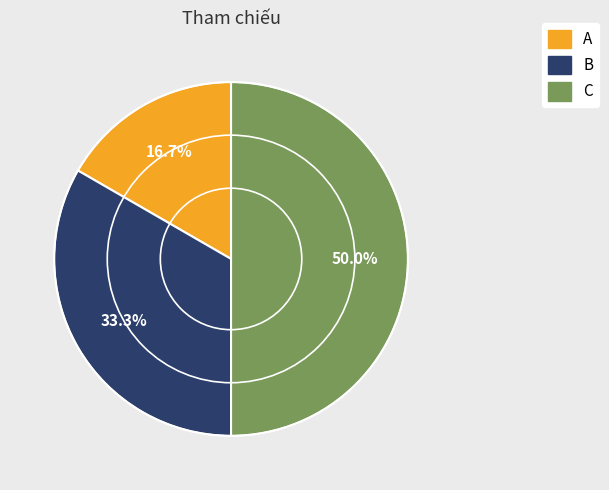

How many segments does this pie chart have?

3